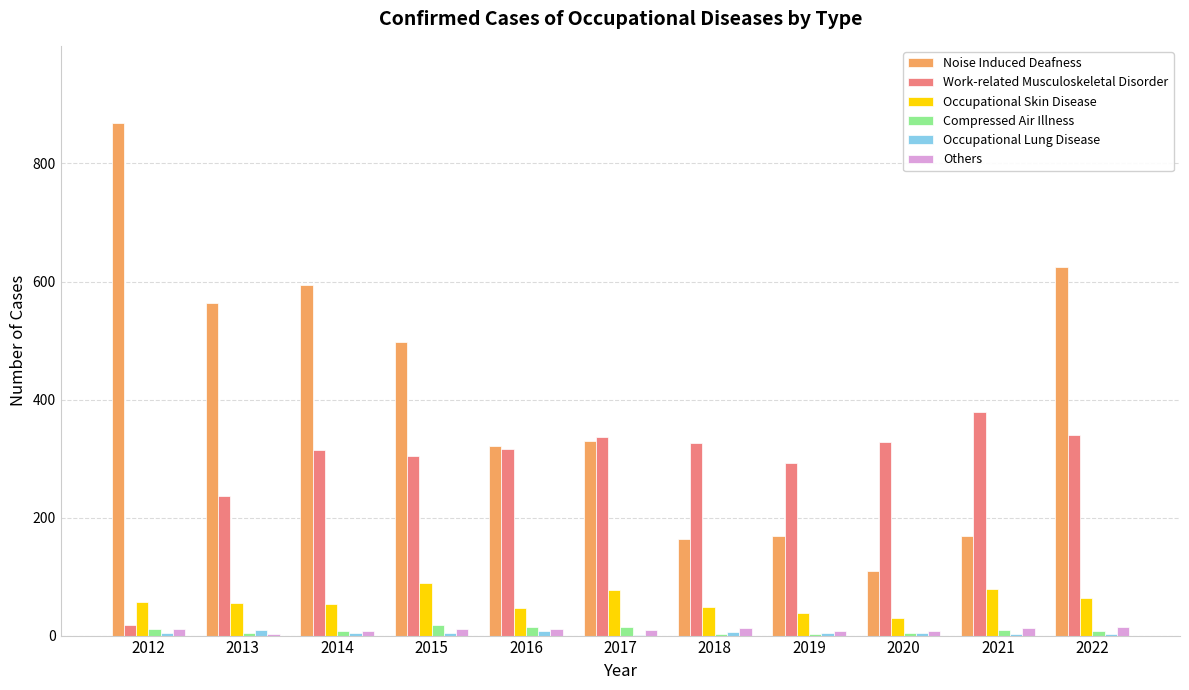

Is the value of Work-related Musculoskeletal Disorder at 2012 greater than the value of Occupational Skin Disease at 2016?

No